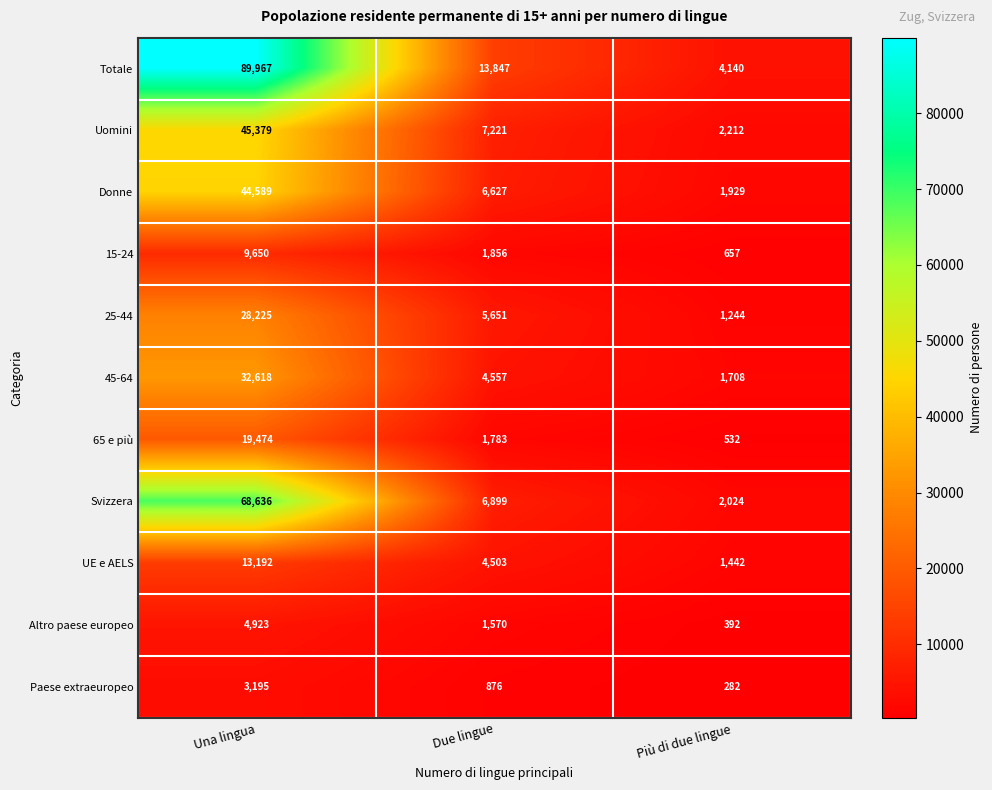

Which category has the highest value in the Paese extraeuropeo series?

Una lingua